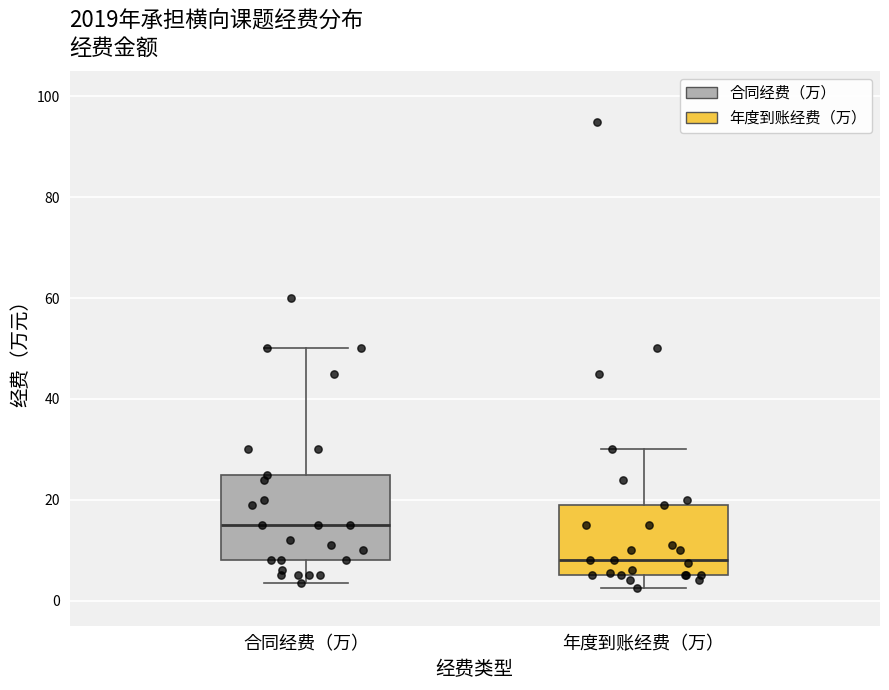

Where does the upper whisker of the box for 合同经费（万） end on the y-axis? The values are not printed on the chart, so give them approximately, as read against the axis.

50